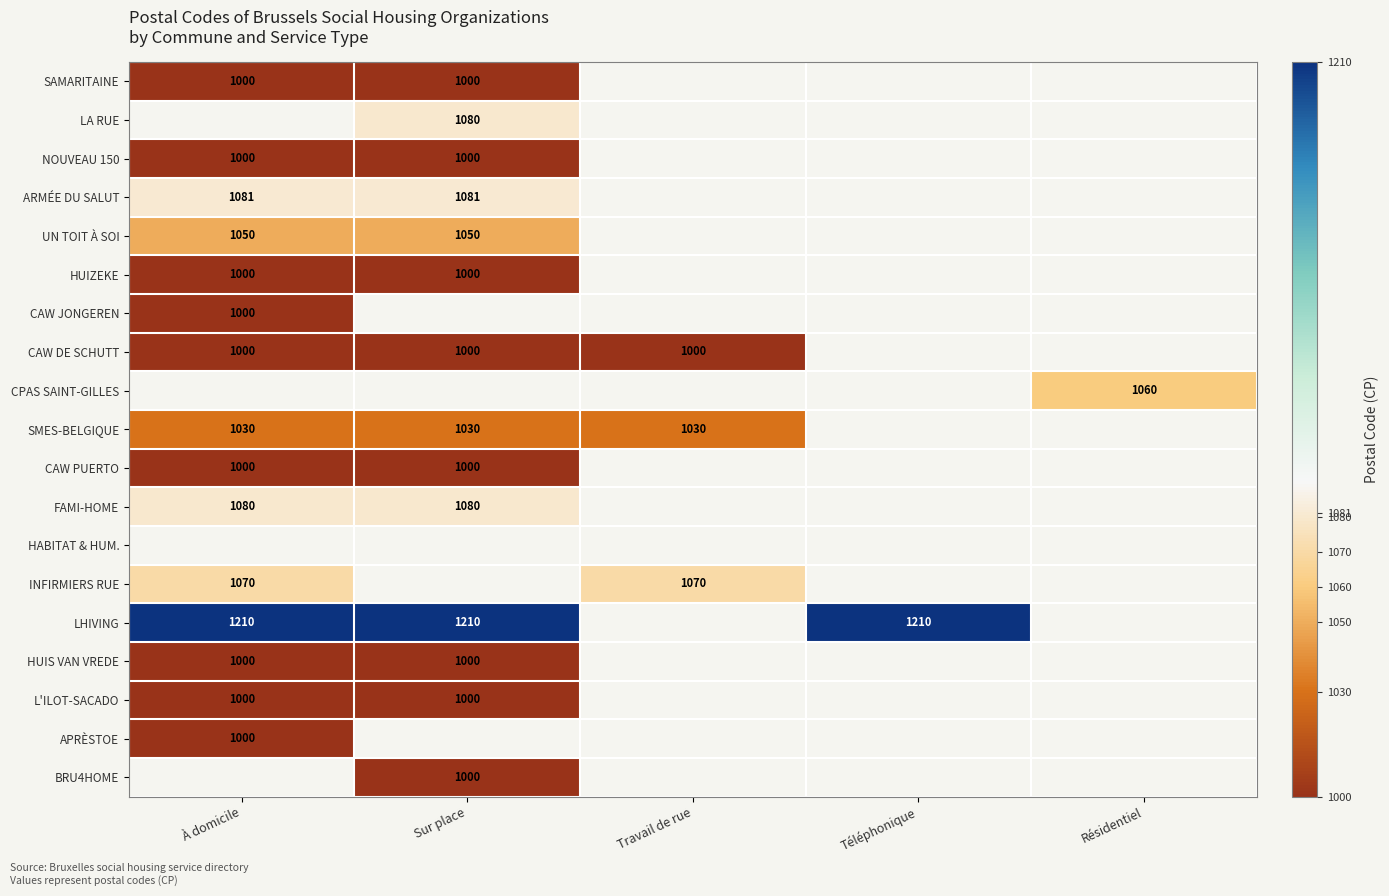

True or false: INFIRMIERS RUE has a value of 1070 at Travail de rue.

True